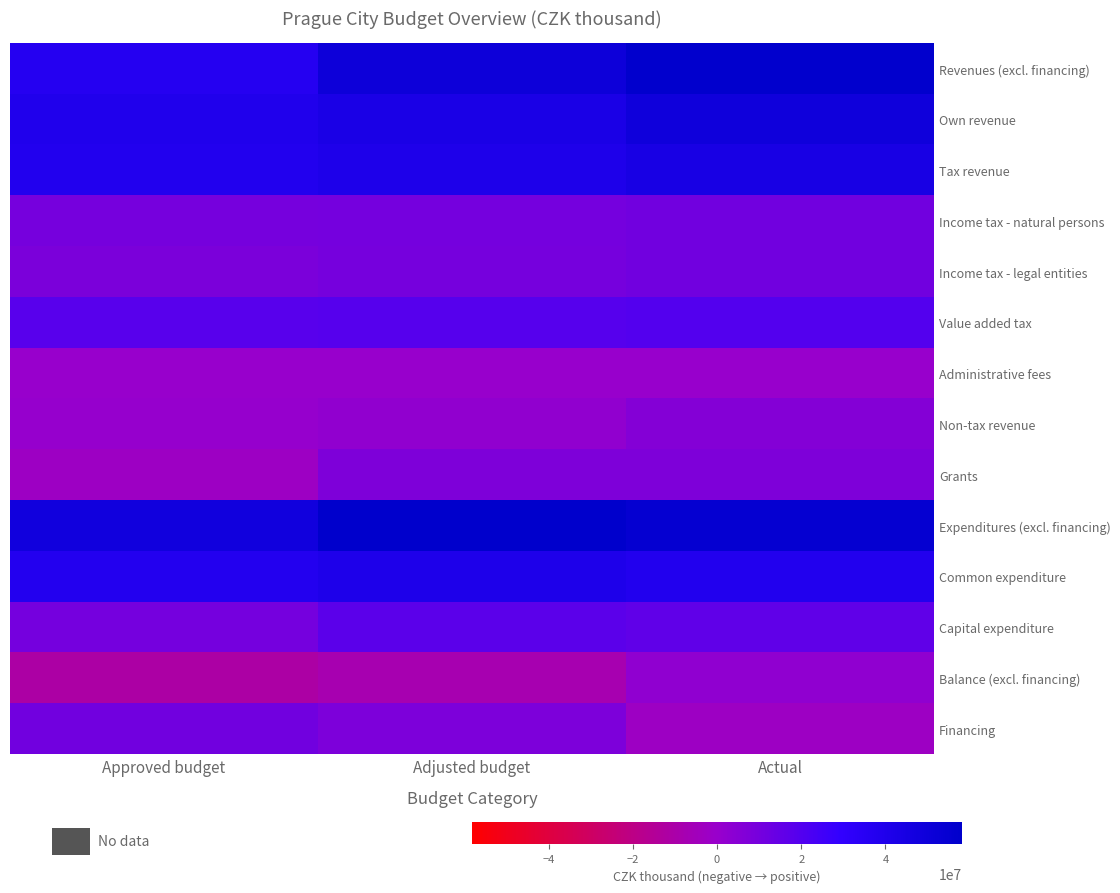

What is the minimum value shown in the chart?

-11254634.0